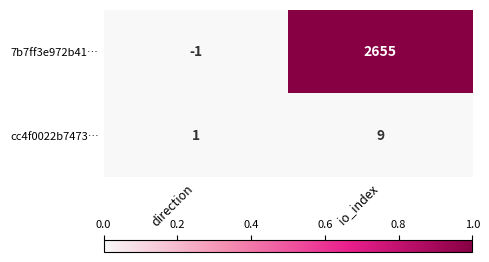

True or false: 7b7ff3e972b41… has a value of -1 at direction.

True